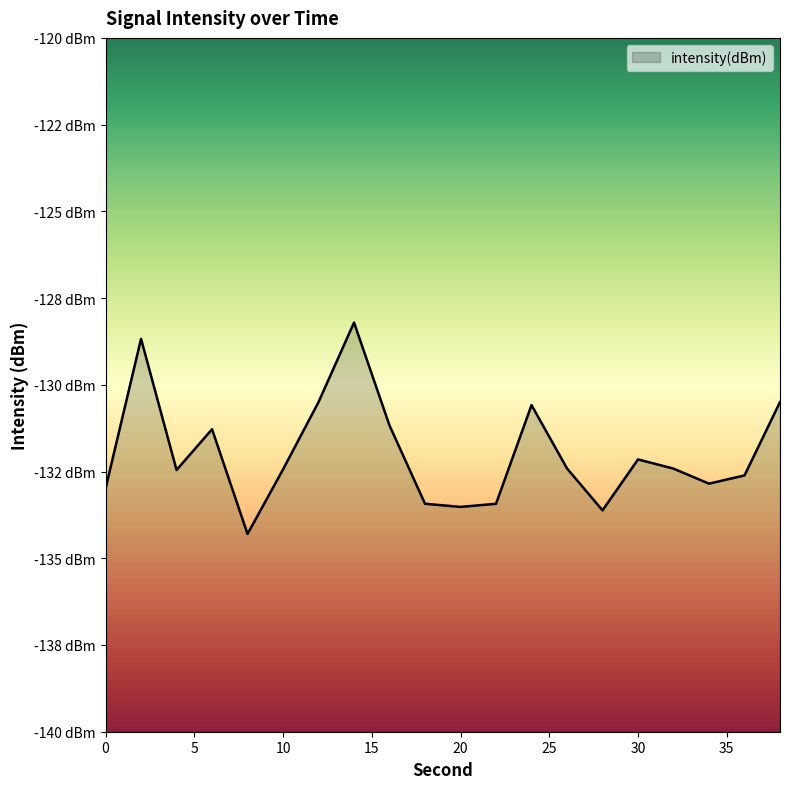

Count the number of data series in this chart.

1